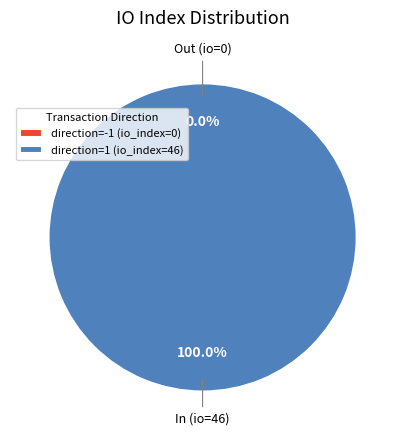

The direction=1 (io_index=46) slice represents 100% of the pie. True or false?

True